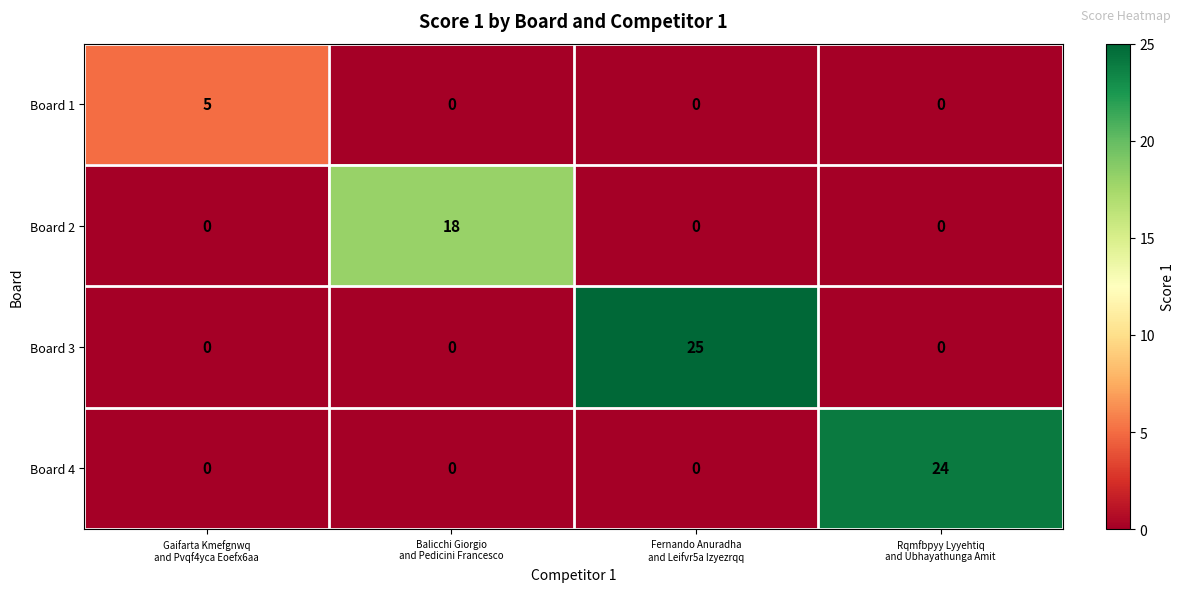

Reading left to right, extract all data points from this chart.

Board 1: 5	0	0	0
Board 2: 0	18	0	0
Board 3: 0	0	25	0
Board 4: 0	0	0	24